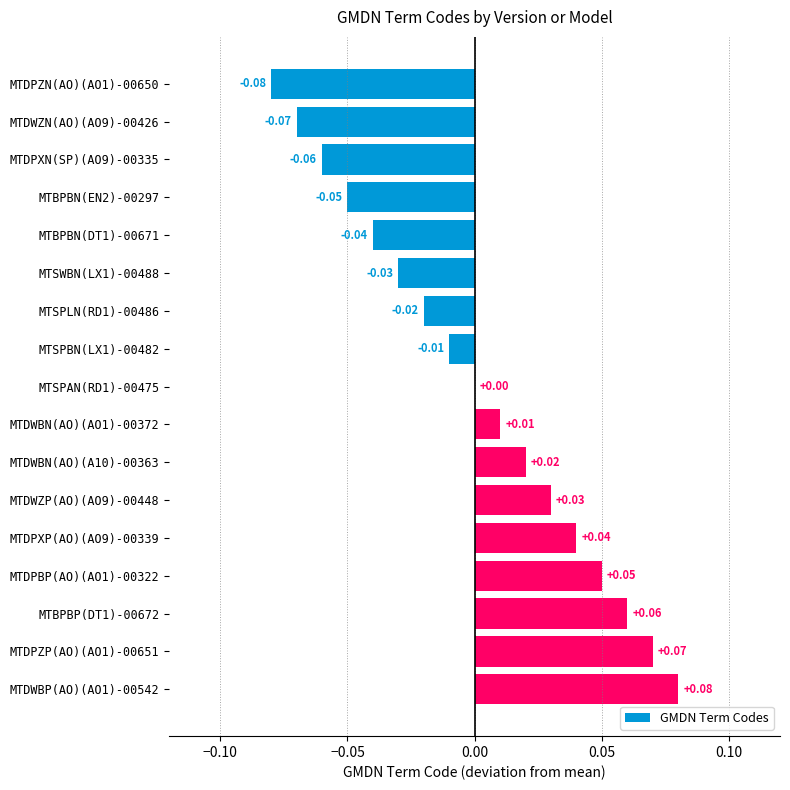

Which has a higher value, MTDWBN(AO)(AO1)-00372 or MTDPBP(AO)(AO1)-00322?

MTDPBP(AO)(AO1)-00322